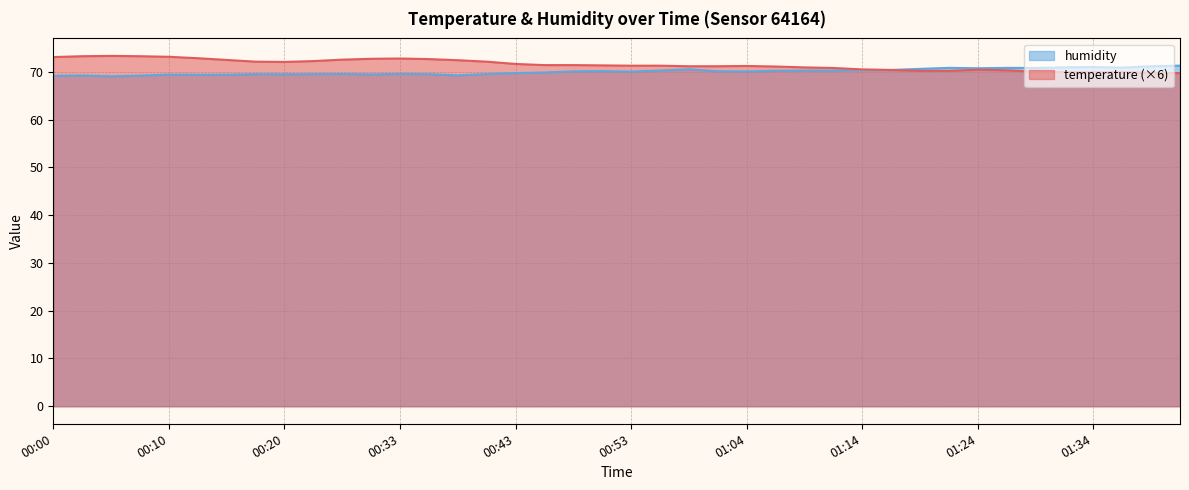

Is the value of humidity at 01:09 greater than the value of temperature at 01:04?

No